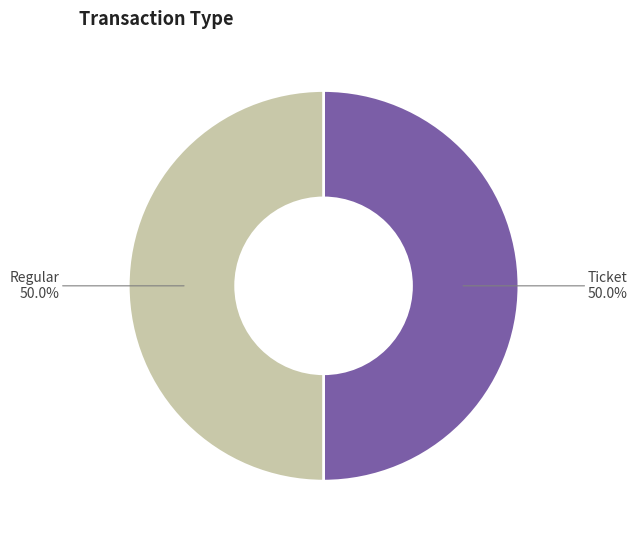

Do Regular and Ticket together represent more than half of the pie?

Yes